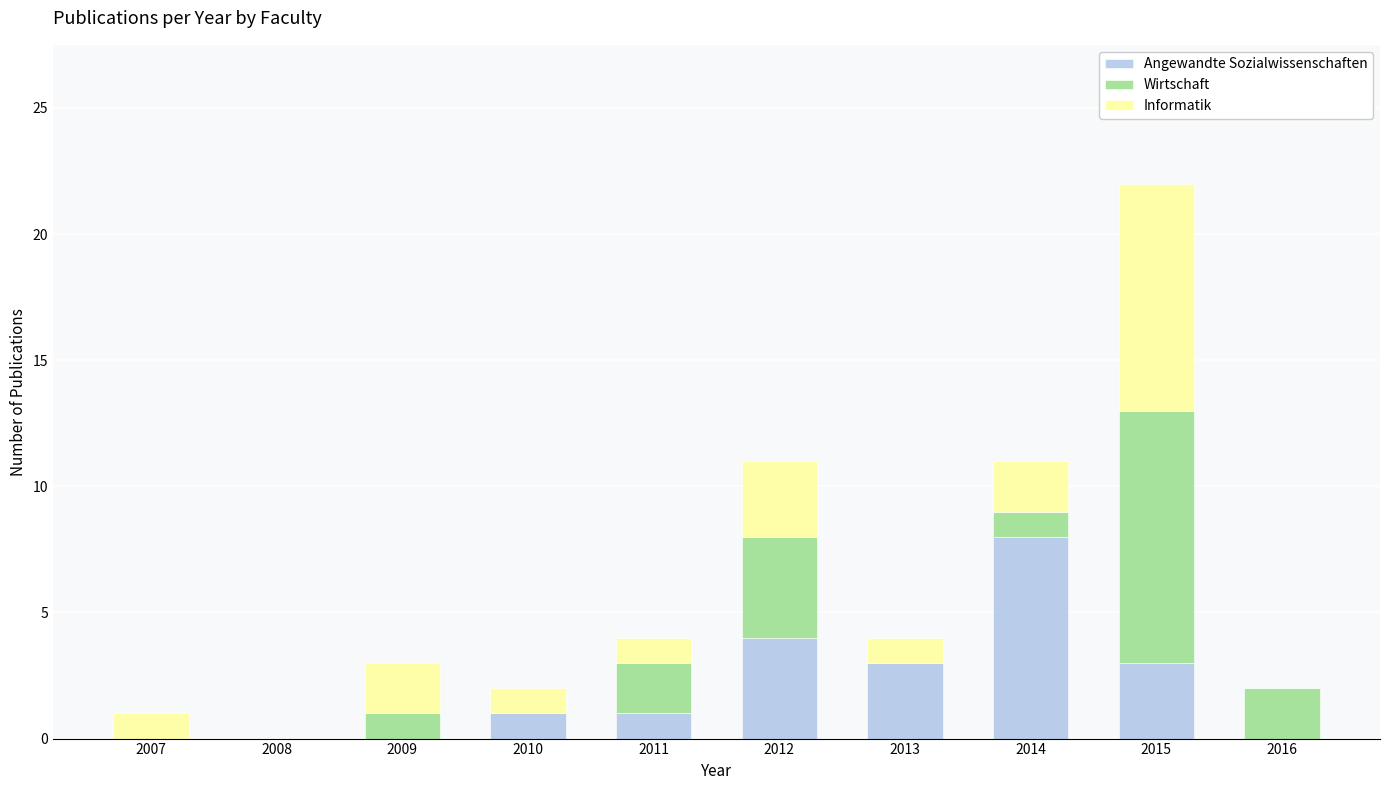

At which category is the sum across all series the highest?

2015